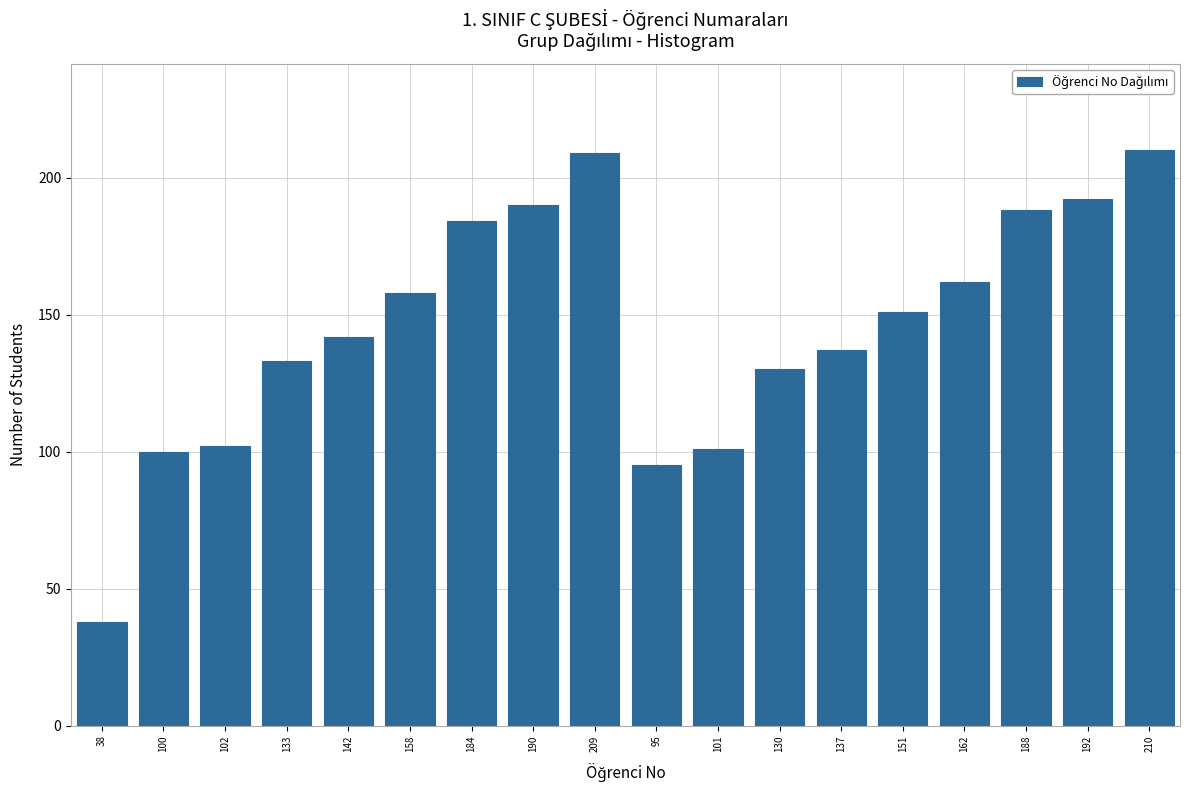

Reading left to right, extract all data points from this chart.

38=38	100=100	102=102	133=133	142=142	158=158	184=184	190=190	209=209	95=95	101=101	130=130	137=137	151=151	162=162	188=188	192=192	210=210